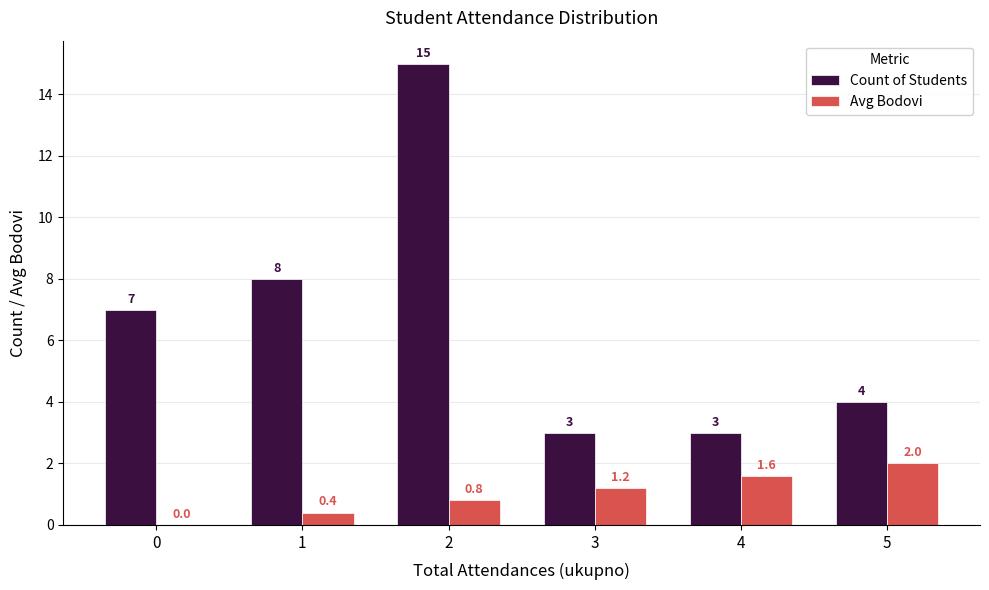

How many data points does each series have?

6